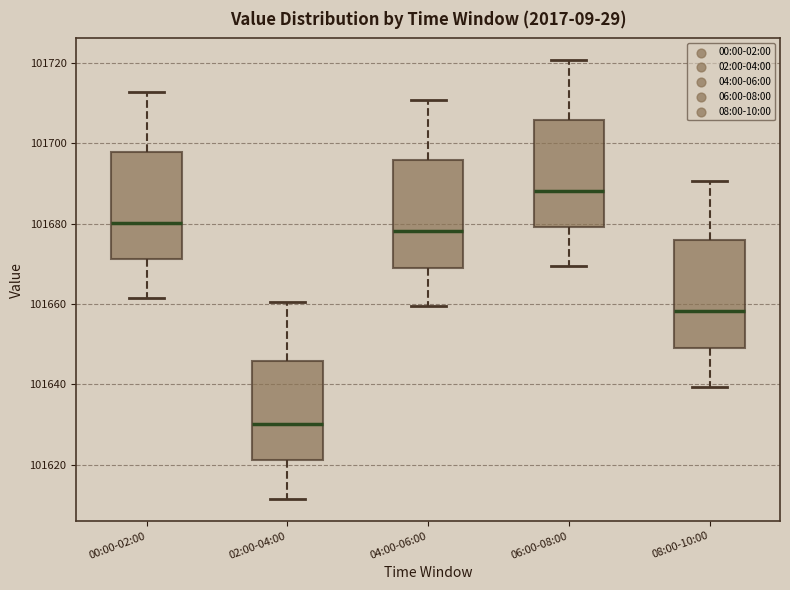

Where does the median line of the box for 06:00-08:00 sit on the y-axis? The values are not printed on the chart, so give them approximately, as read against the axis.

101688